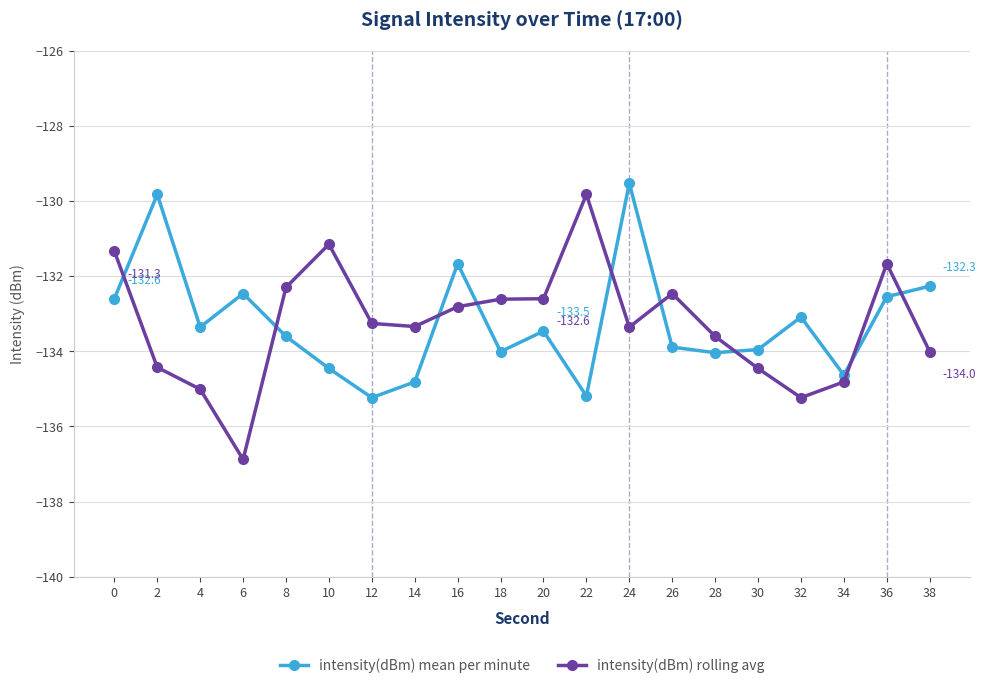

True or false: intensity(dBm) rolling avg has a value of -134.0 at 38.

True